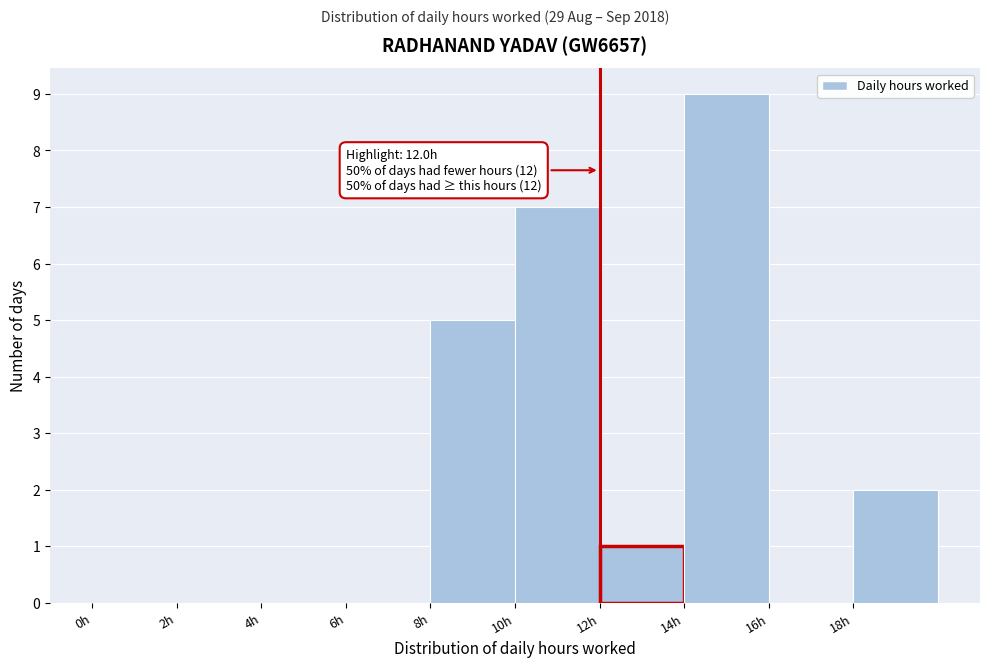

Over which range of the x-axis is the bar tallest?

14 to 16